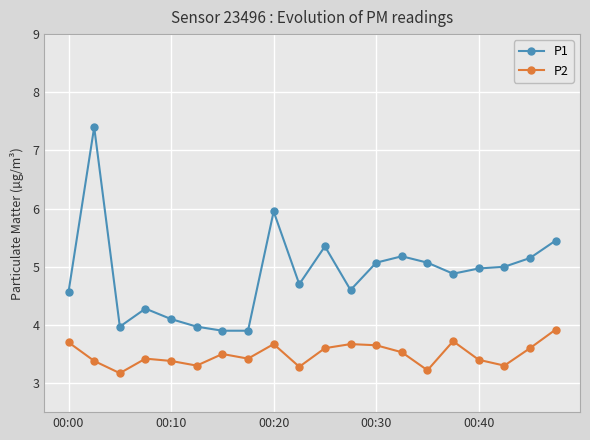

What is the maximum value shown in the chart?

7.4